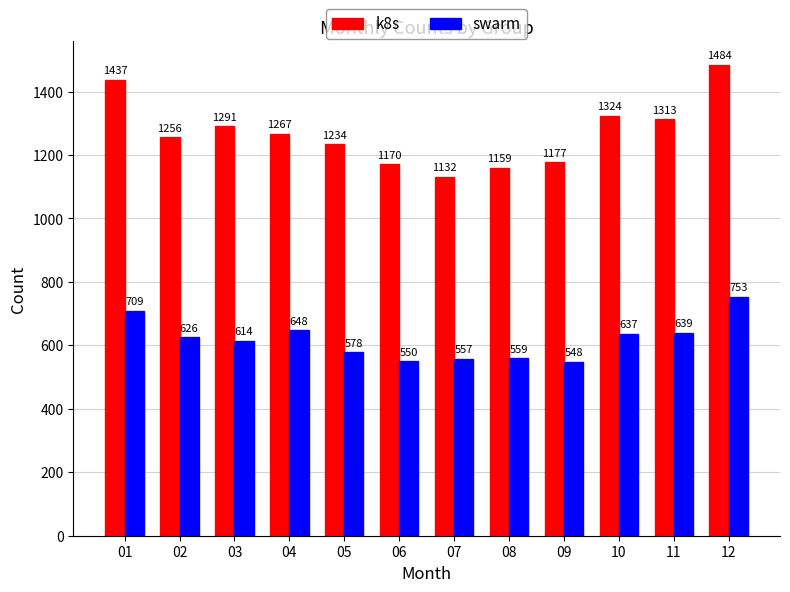

What is the spread (max minus min) of values at 09?

629